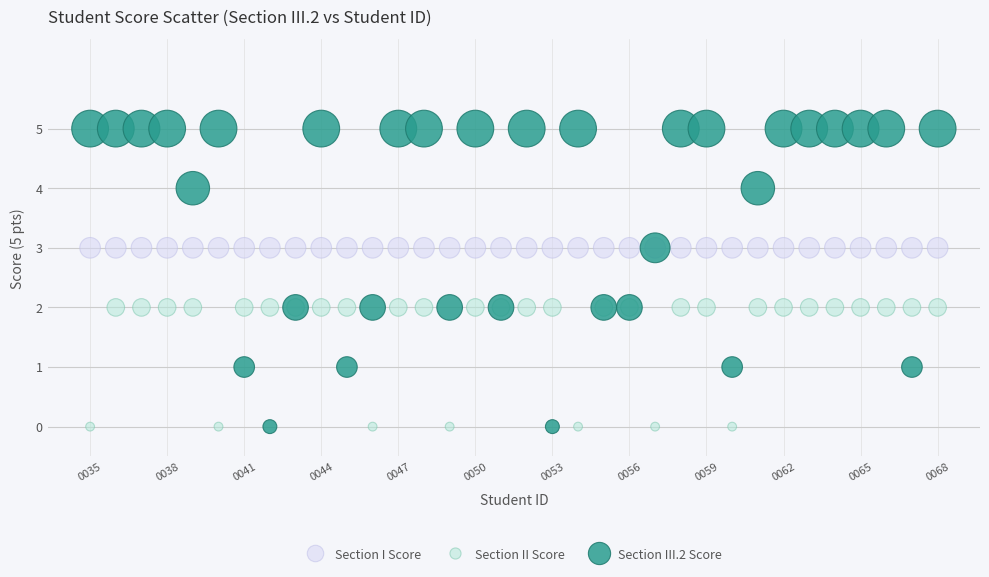

Which series contains the highest Y value?

Section III.2 Score